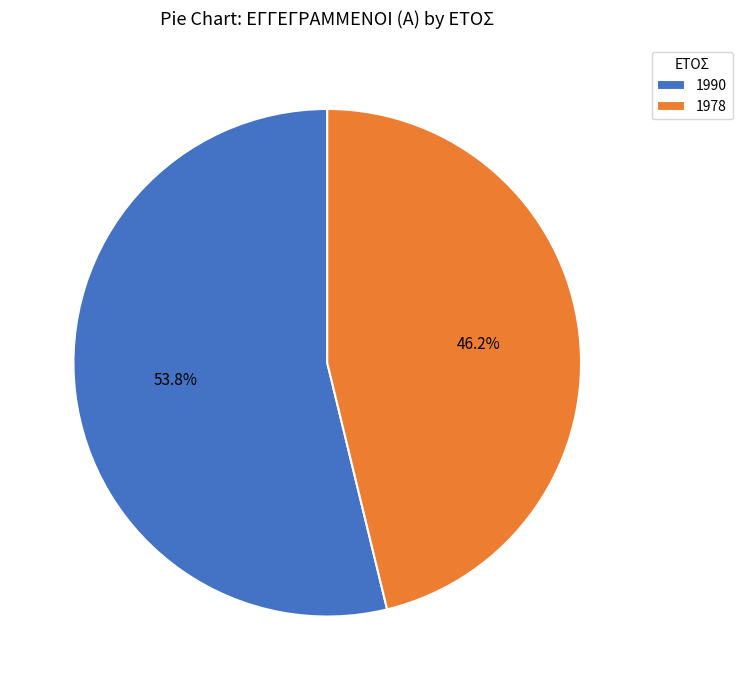

What percentage is the 1990 slice, to the nearest percent?

54%